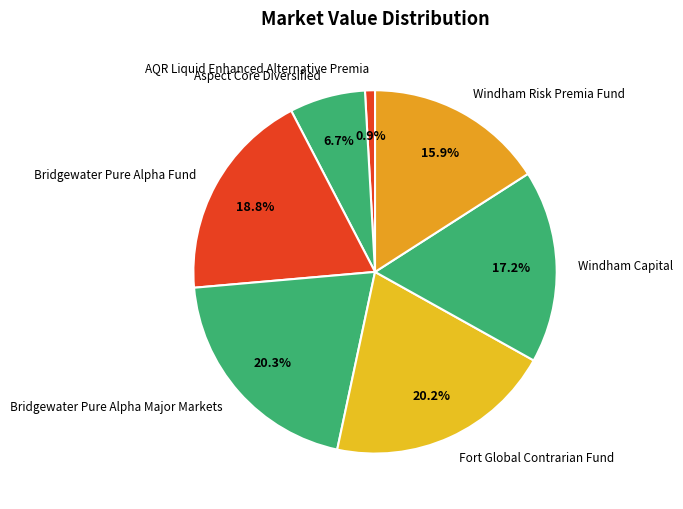

Is Fort Global Contrarian Fund the majority of the pie?

No